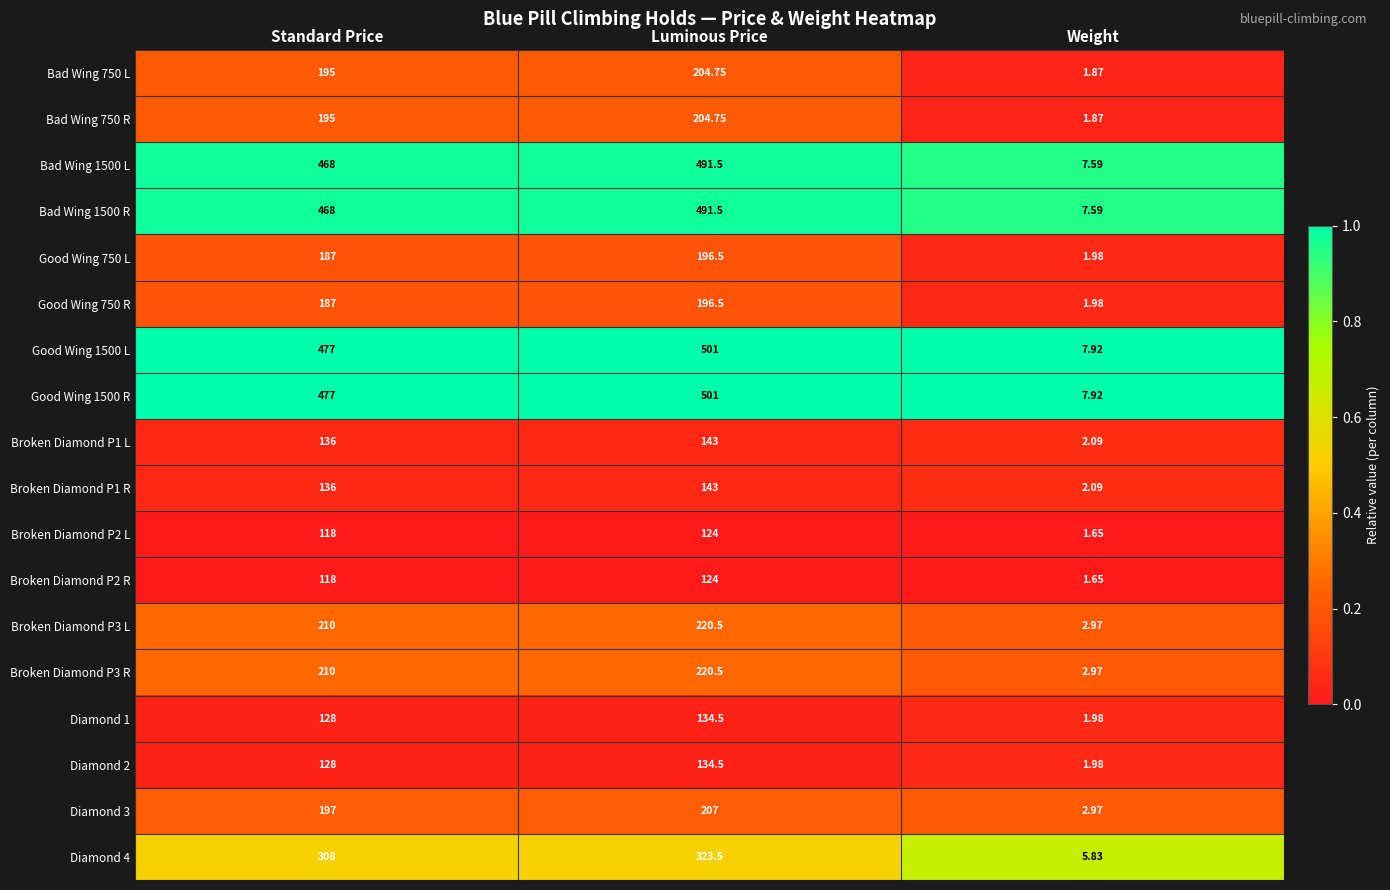

Where is Good Wing 1500 L nearest to the value 254?

Standard Price